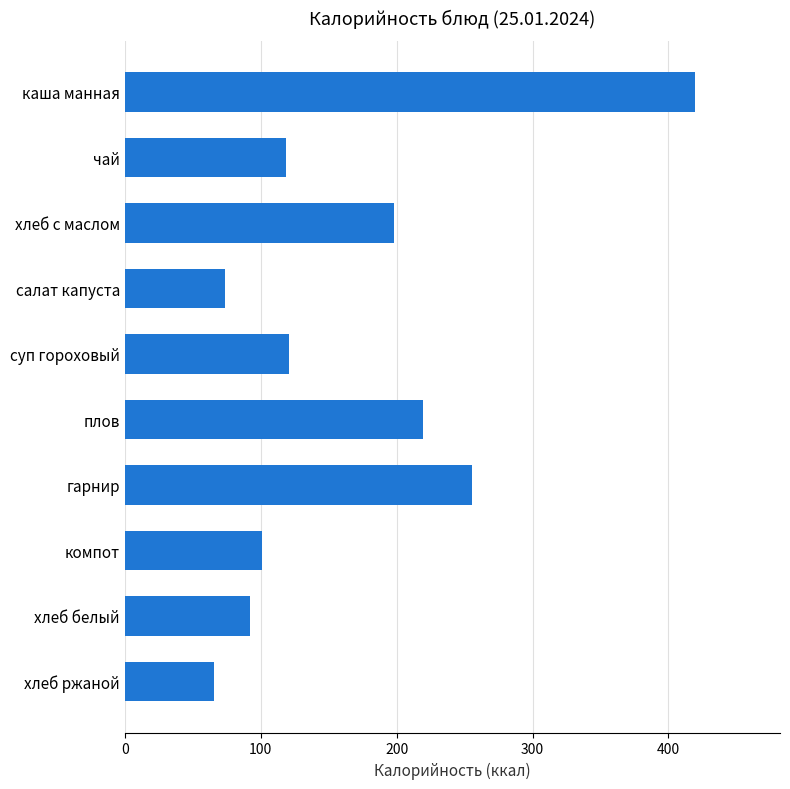

The value at суп гороховый is 120.9. True or false?

True